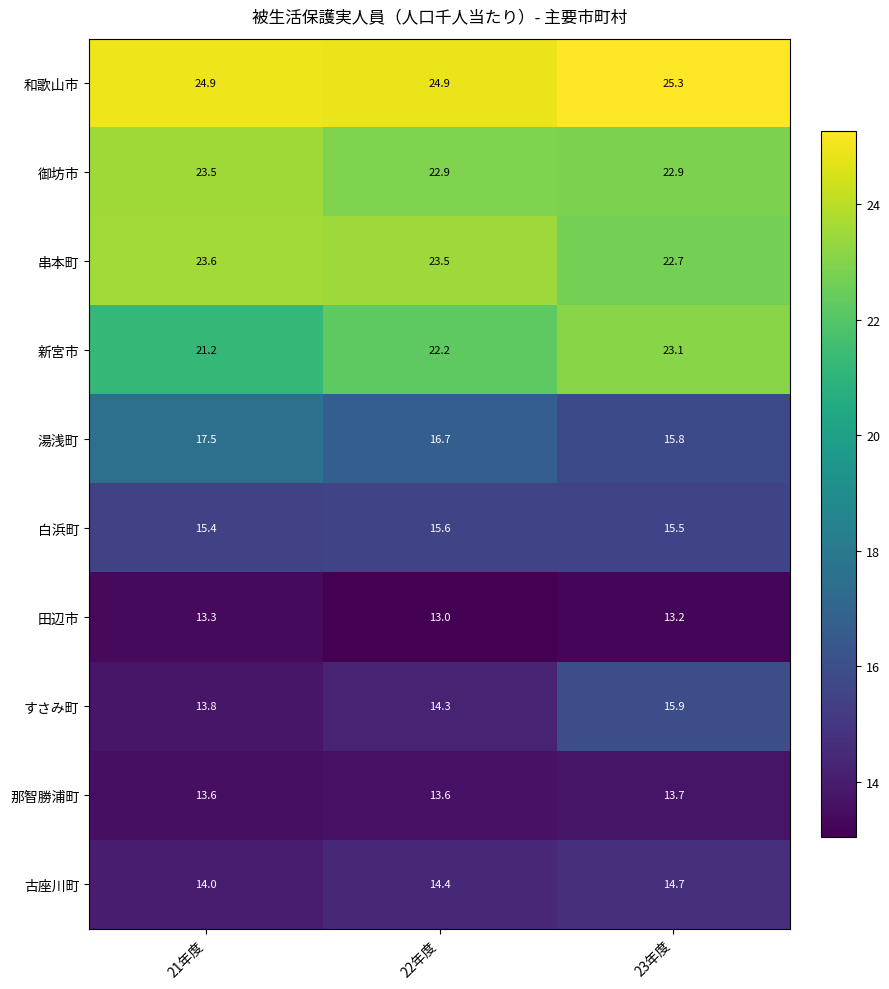

The 新宮市 series shows 6.5 at 23年度. True or false?

False